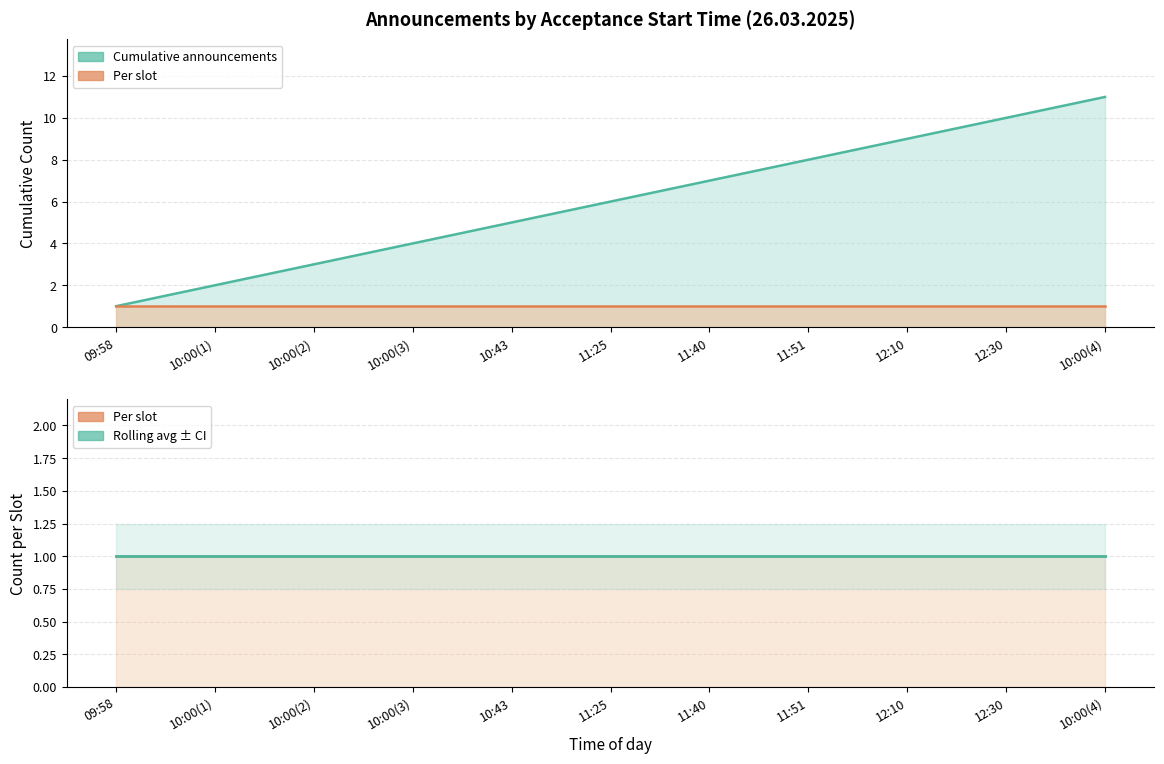

How many values in the Cumulative announcements series are below 6?

5